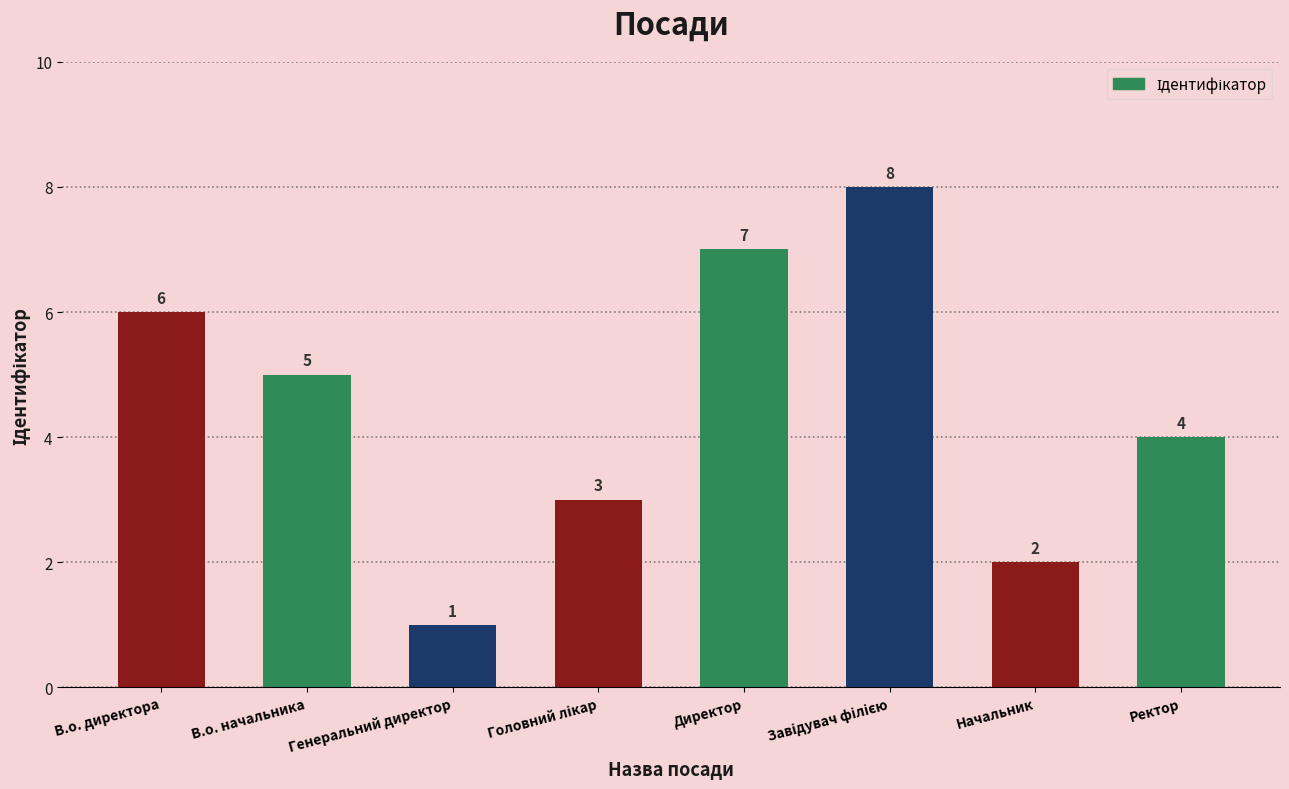

What is the minimum value shown in the chart?

1